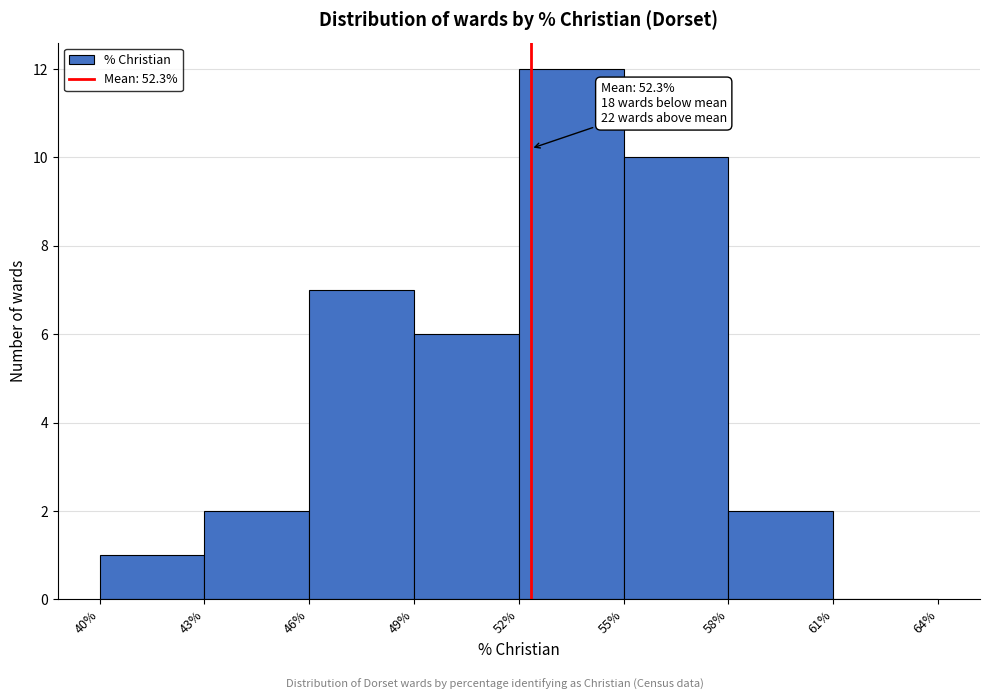

Over which range of the x-axis is the bar tallest?

52% to 55%